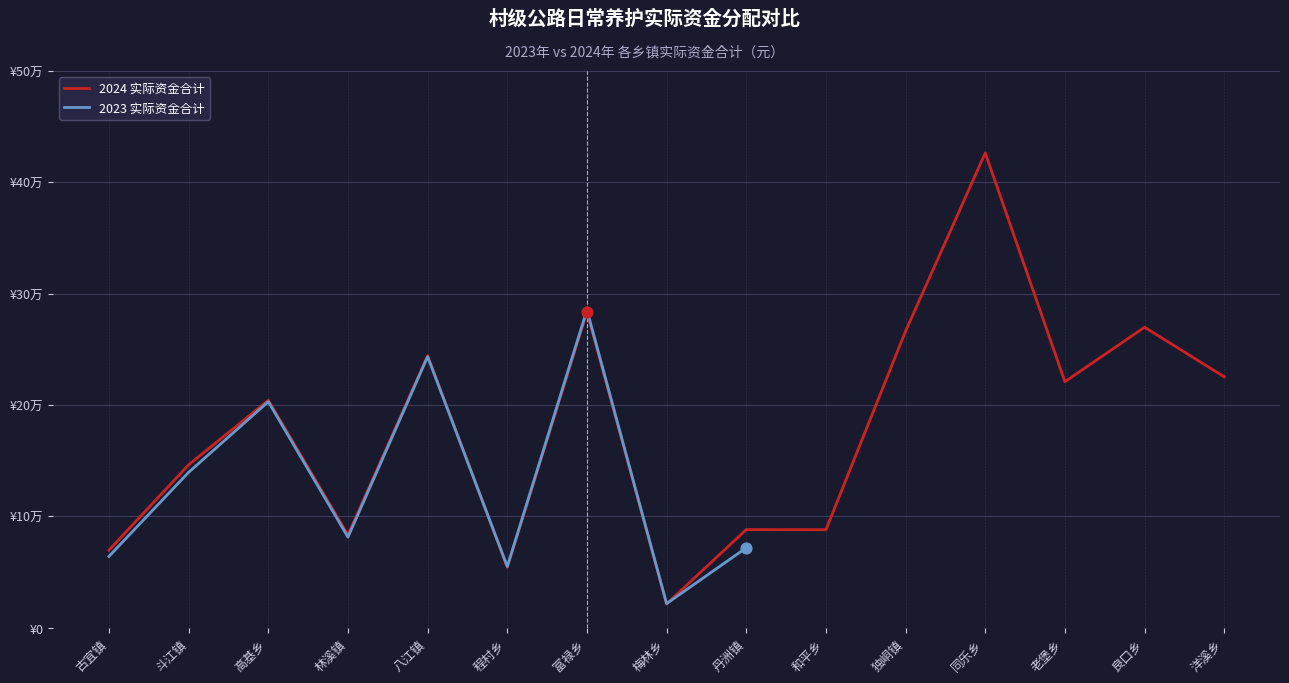

What is the change in value from 斗江镇 to 林溪镇?

-63027.4